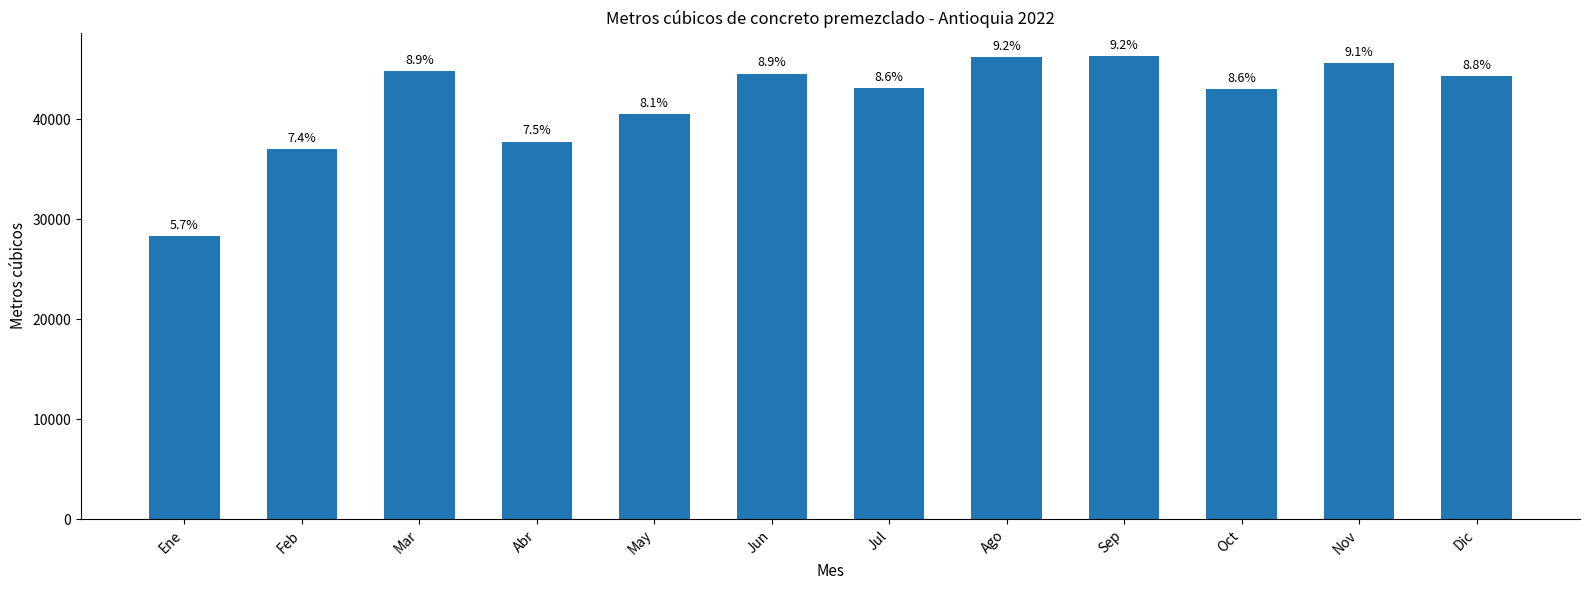

What position from the right is Dic?

1